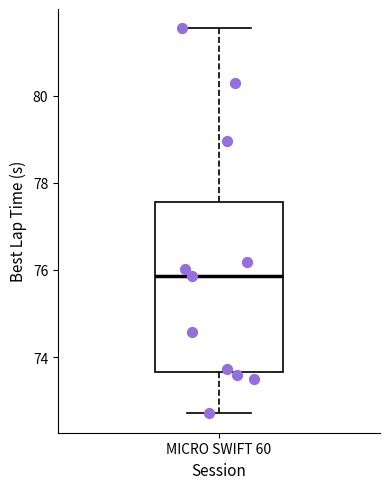

Read this box plot against the y-axis: the position of the median line, the range covered by the box, and the ends of both whiskers. The values are not printed on the chart, so give them approximately, as read against the axis.

median 75.8, box 73.6 to 77.6, whiskers 72.8 to 81.6